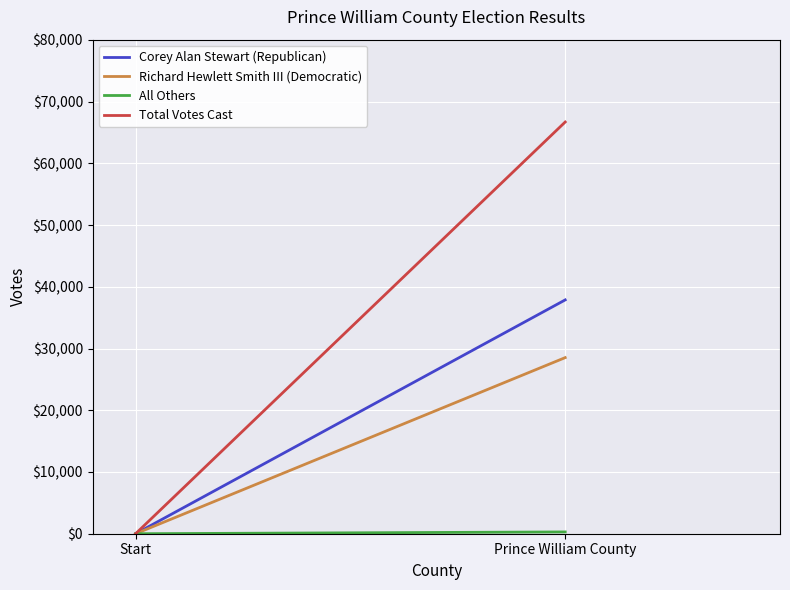

How many lines are shown in the chart?

4